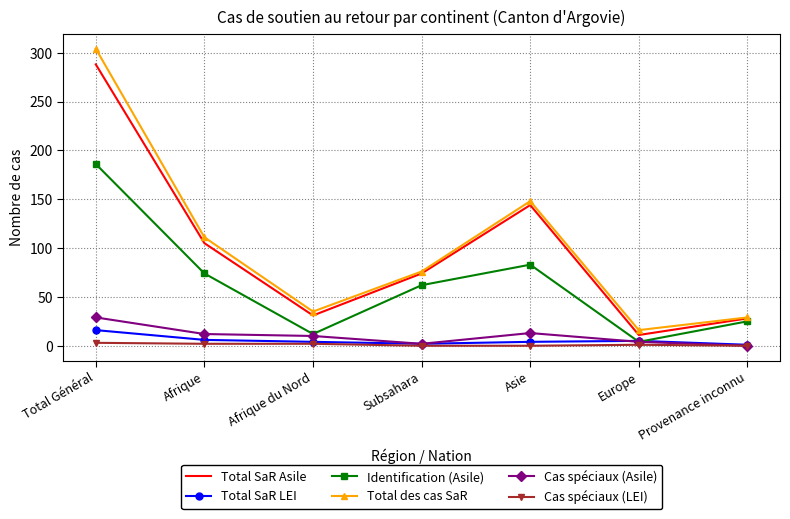

True or false: Total SaR Asile and Cas spéciaux (Asile) intersect in this chart.

False